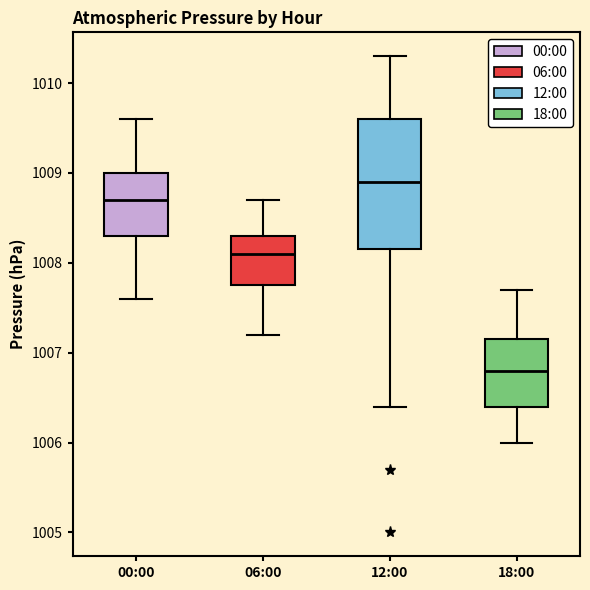

Reading left to right, transcribe this box plot: for each box, give where its median line is, the range the box spans, and where its two whiskers end, as read against the y-axis. The values are not printed on the chart, so give them approximately, as read against the axis.

00:00: median 1008.7, box 1008.3 to 1009.0, whiskers 1007.6 to 1009.6
06:00: median 1008.1, box 1007.8 to 1008.3, whiskers 1007.2 to 1008.7
12:00: median 1008.9, box 1008.2 to 1009.6, whiskers 1006.4 to 1010.3
18:00: median 1006.8, box 1006.4 to 1007.2, whiskers 1006.0 to 1007.7